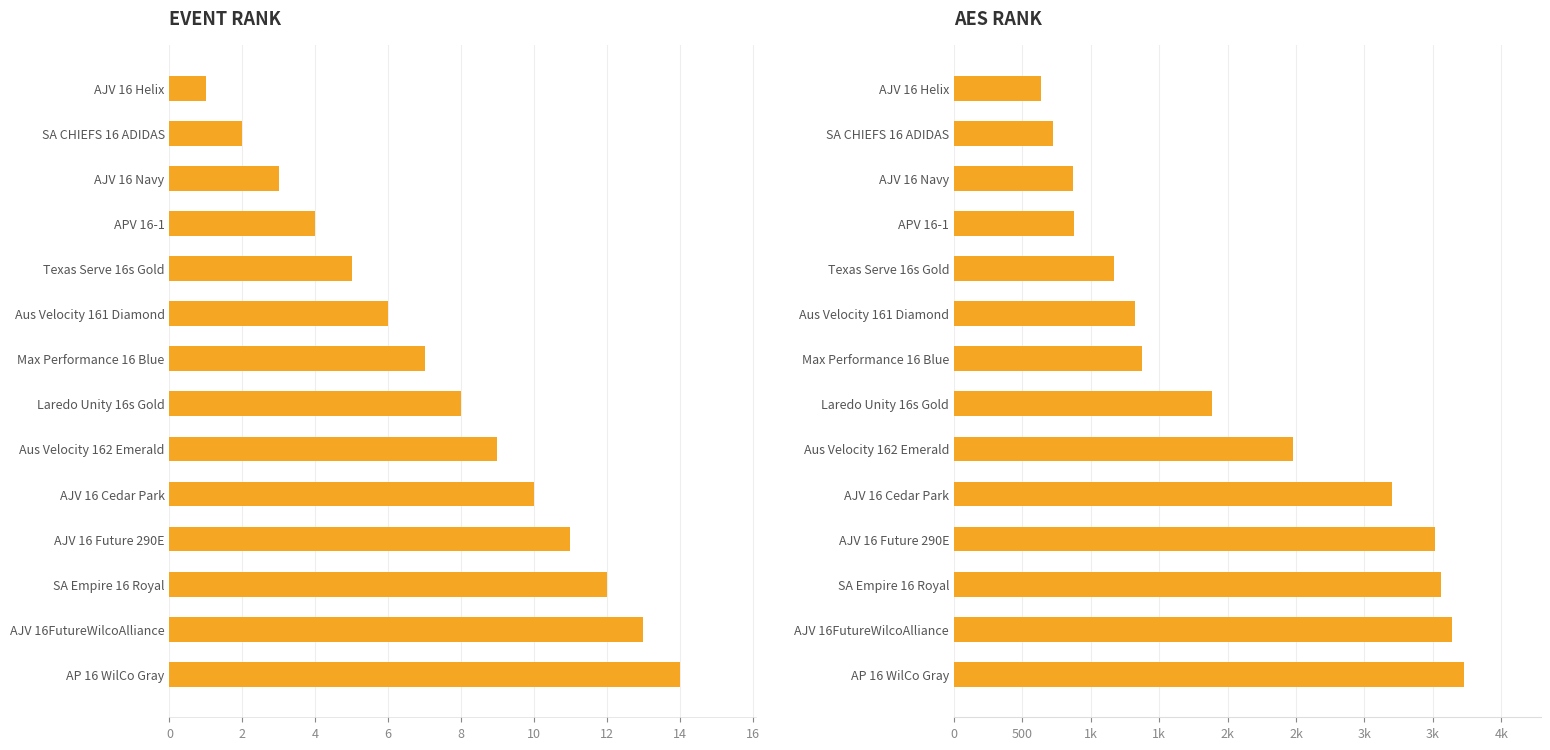

Between Laredo Unity 16s Gold and SA CHIEFS 16 ADIDAS, which series saw the biggest shift?

AES Rank